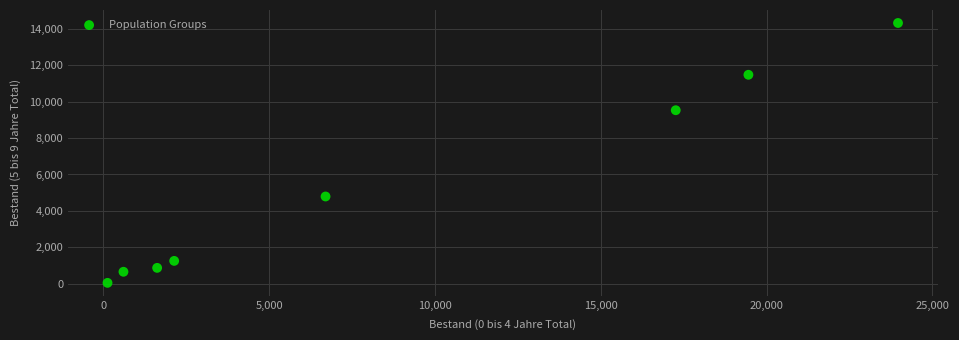

What is the range of Y values (max minus min)?

14276